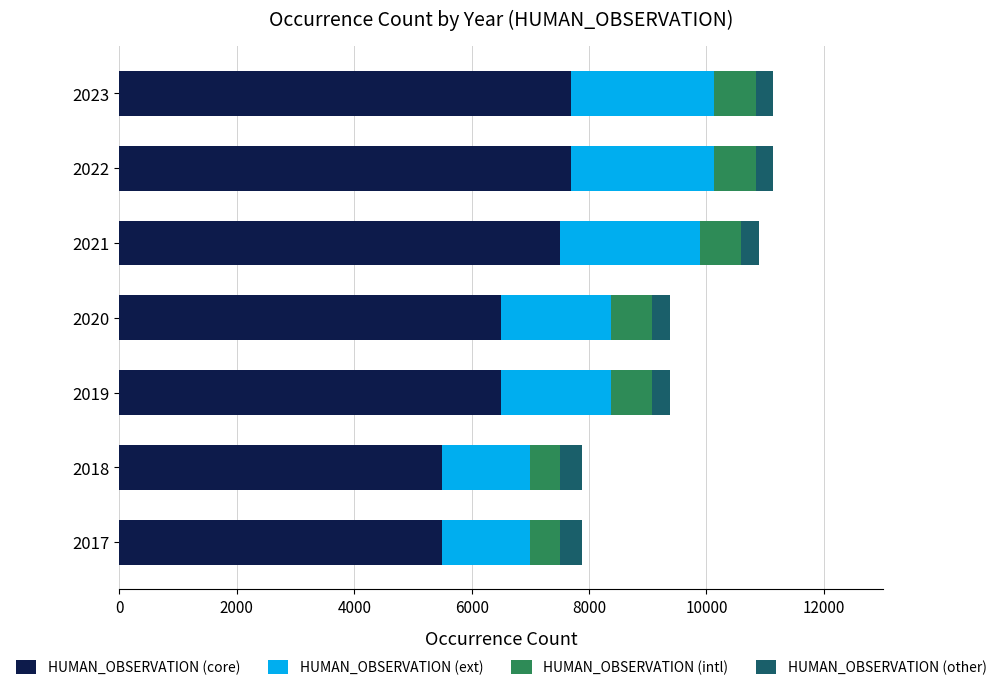

Is it true that HUMAN_OBSERVATION (core) equals 5500 at 2018?

True